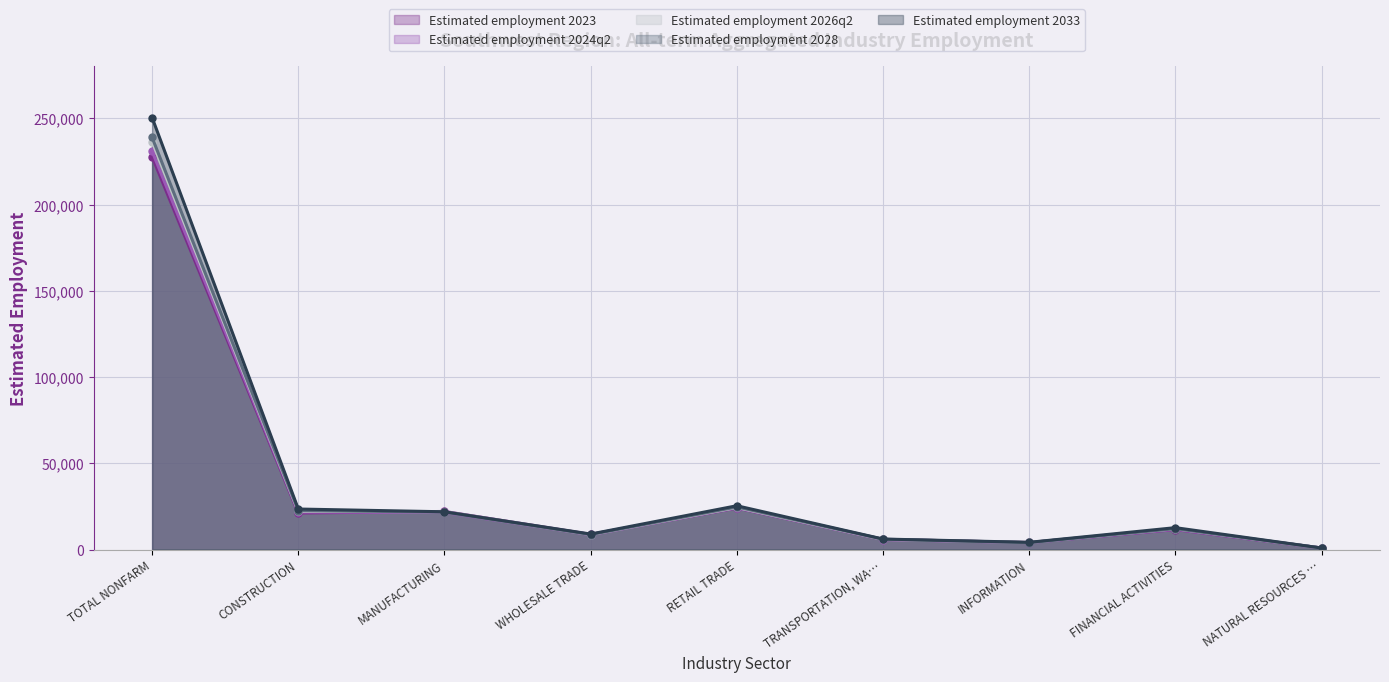

Is the value of Estimated employment 2023 at TOTAL NONFARM greater than the value of Estimated employment 2024q2 at TRANSPORTATION, WA…?

Yes